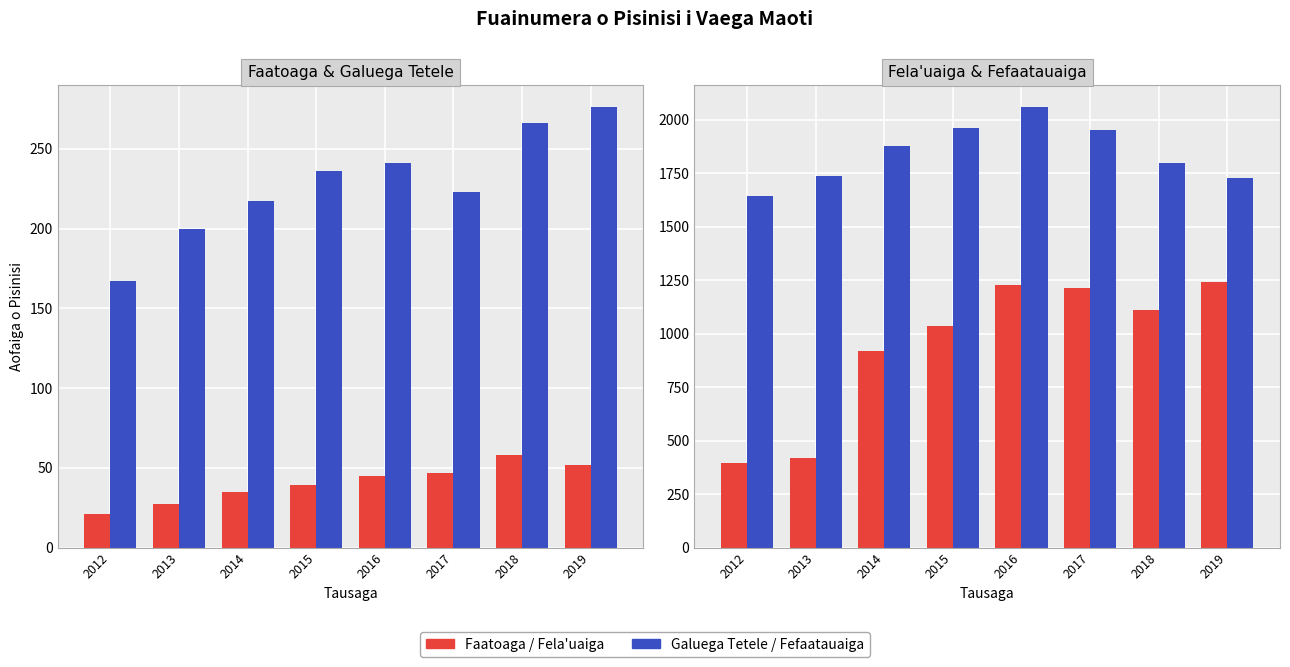

At which label does Faatoaga first exceed 45?

2017